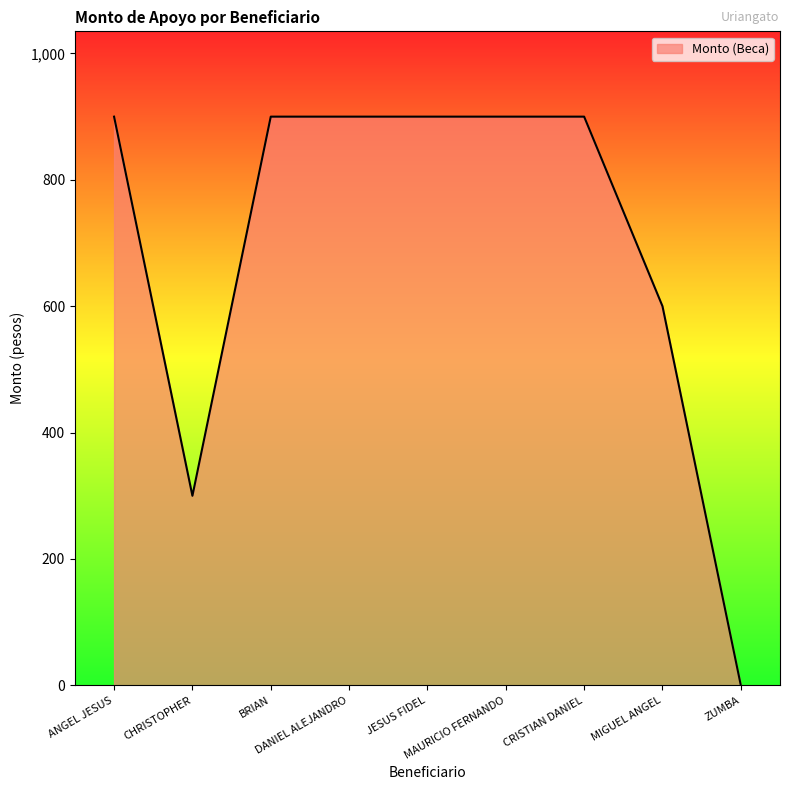

Read the value at DANIEL ALEJANDRO.

900